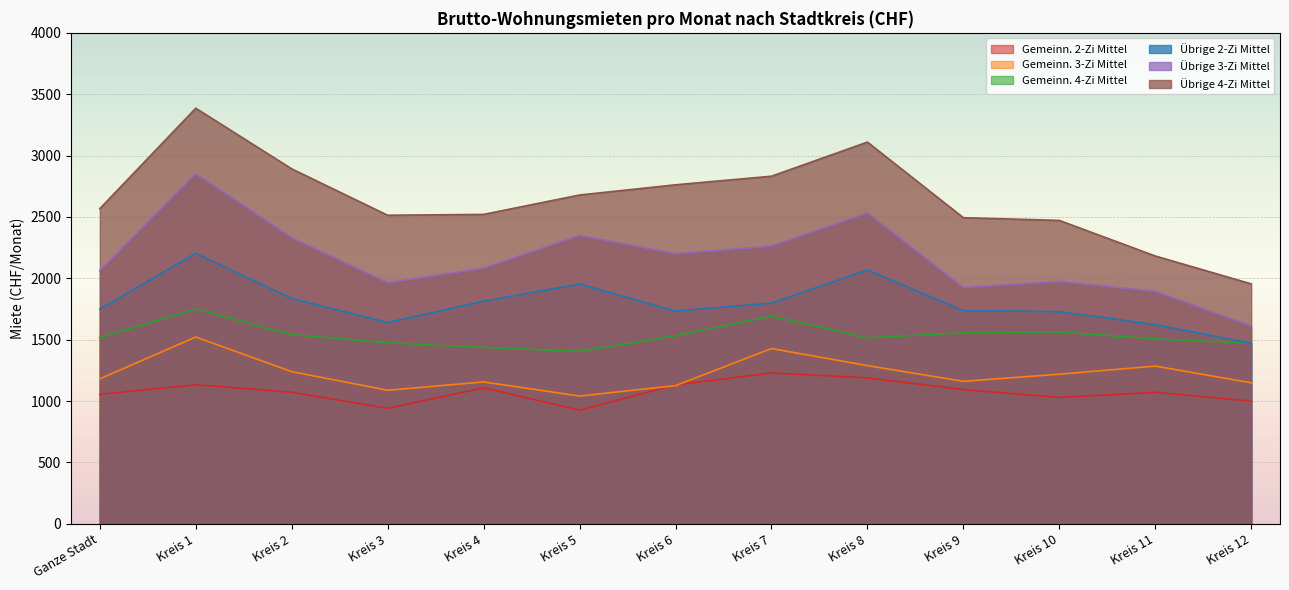

What is the approximate value of Übrige 4-Zi Mittel at Kreis 6, to the nearest 50?

2750